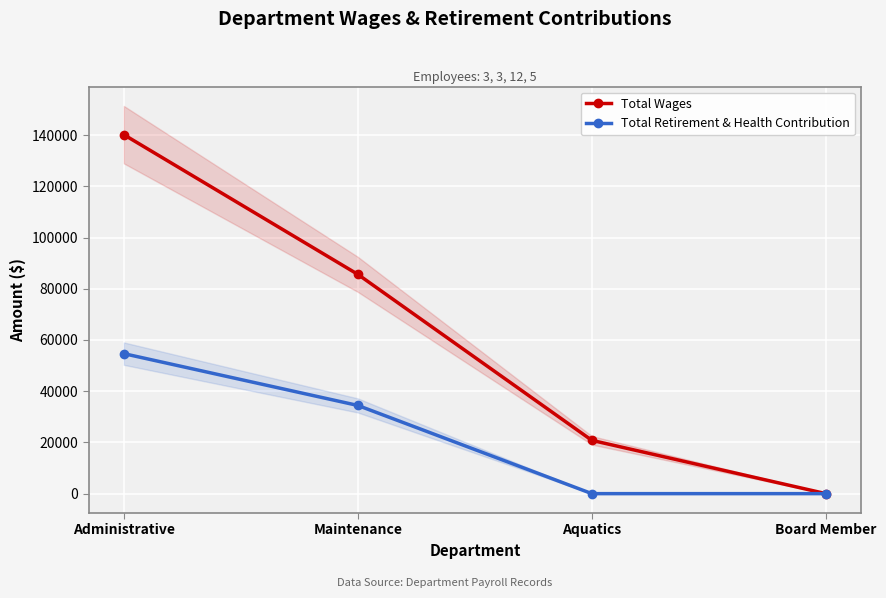

At which category does the chart reach its minimum across all series?

Board Member